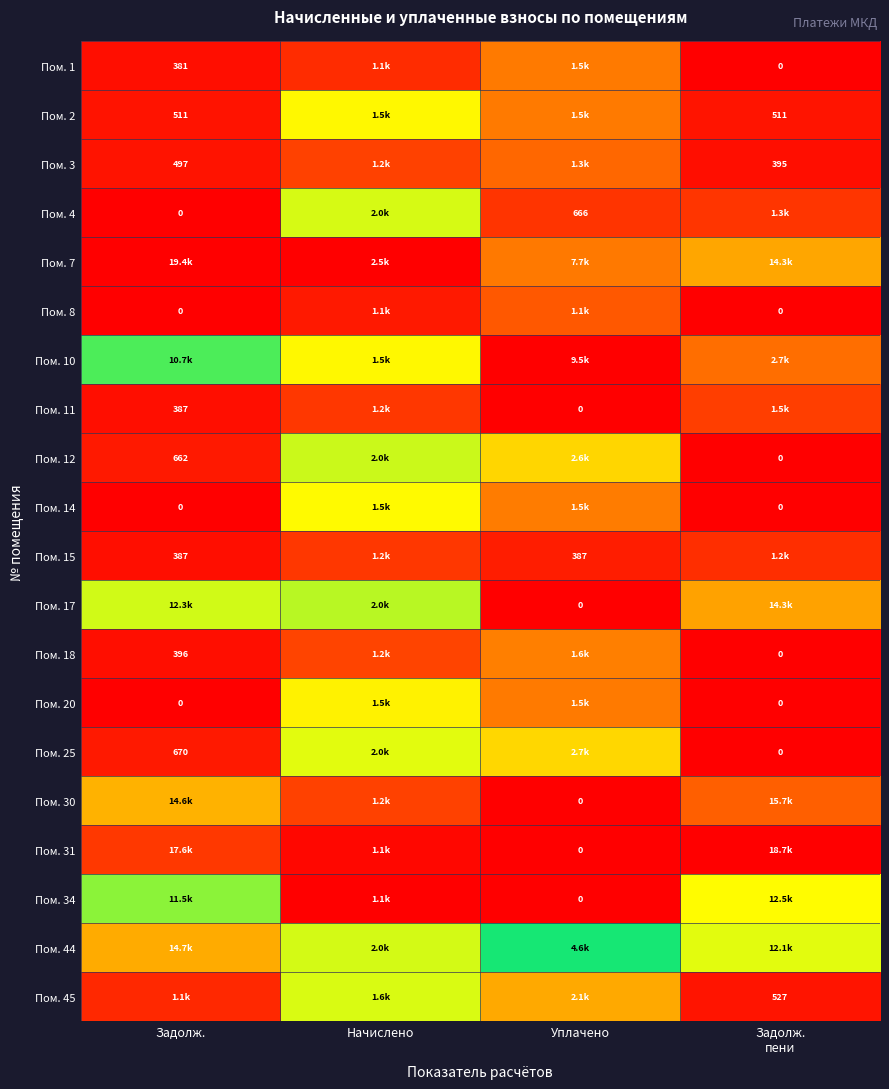

At how many categories does at least one series exceed 0?

4